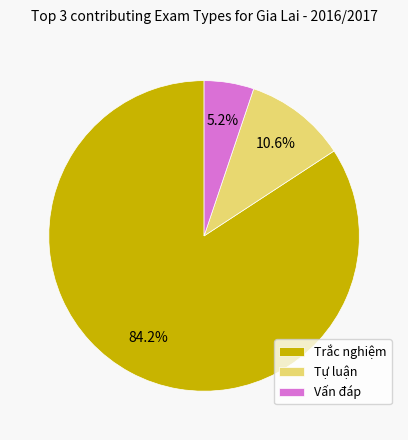

Does Tự luận represent more than half of the total?

No